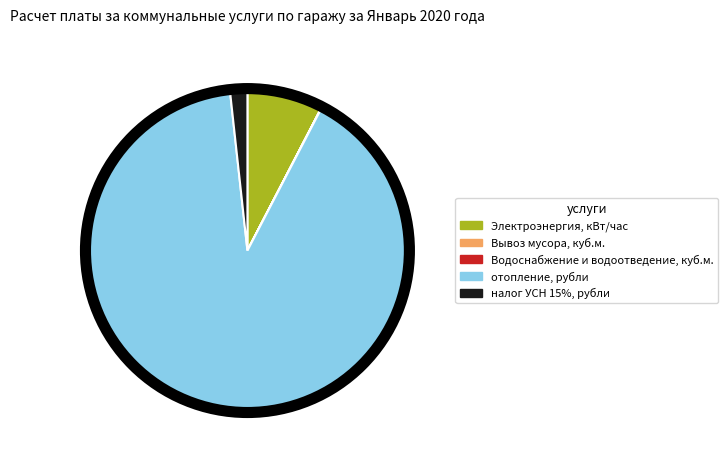

Do Электроэнергия, кВт/час and отопление, рубли together represent more than half of the pie?

Yes